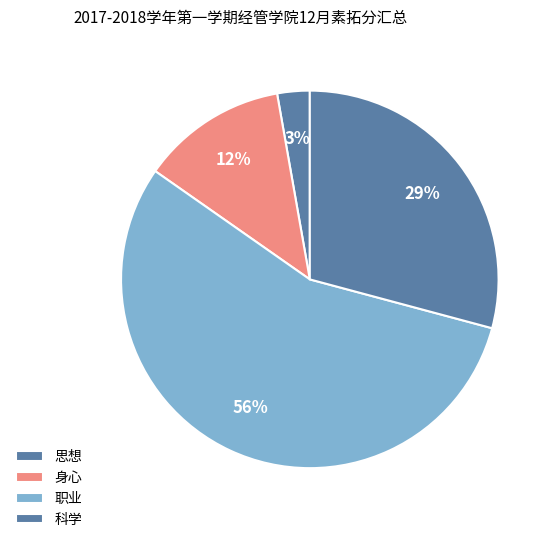

How many segments does this pie chart have?

4